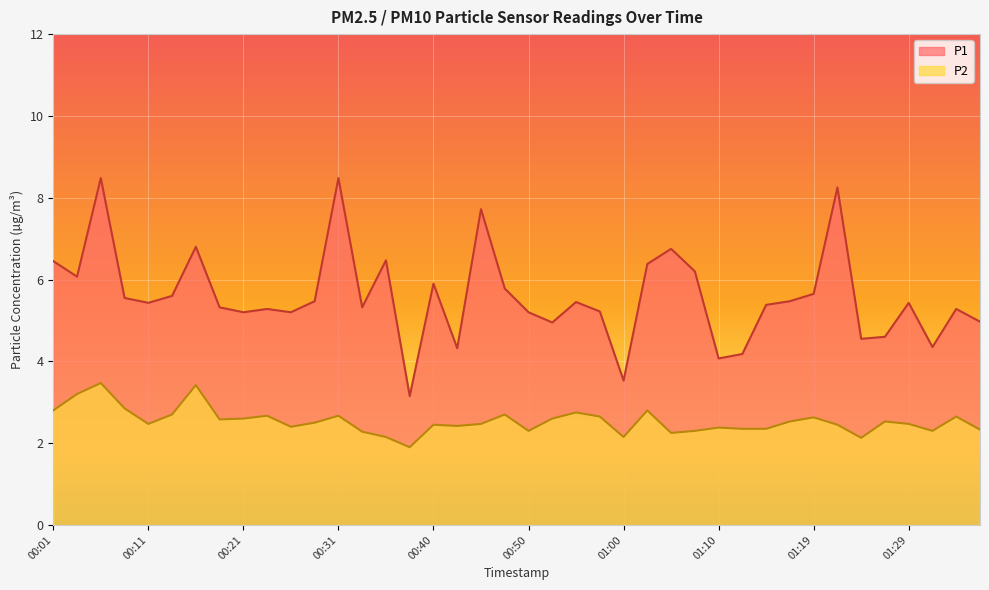

Is the value of P1 at 01:34 greater than the value of P2 at 00:40?

Yes